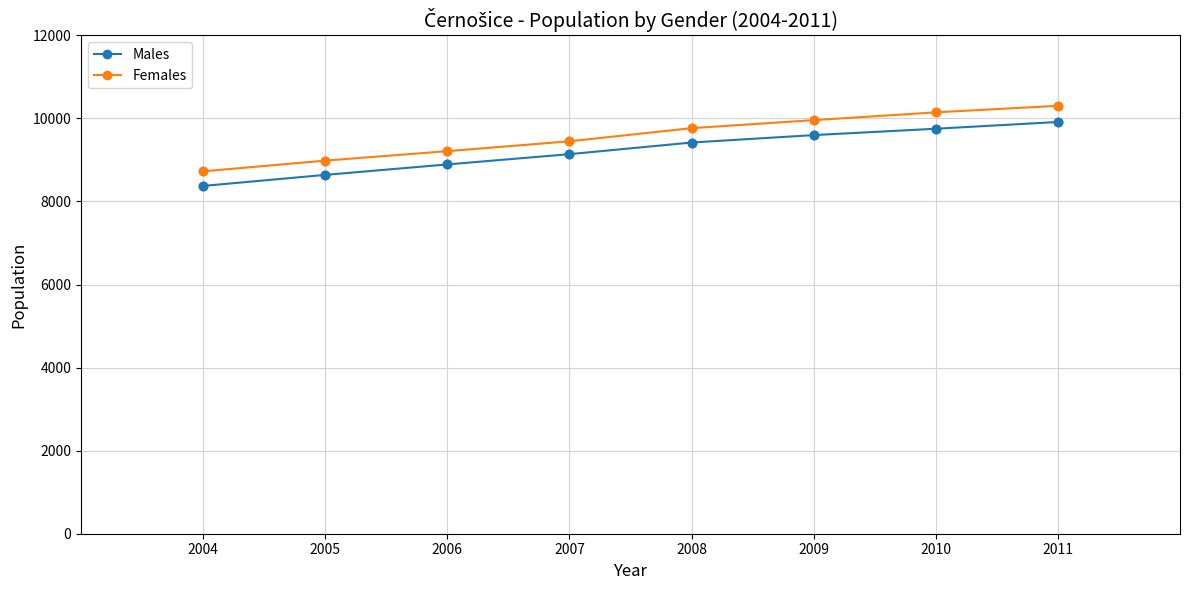

What is the total value across all series at 2008?

19184